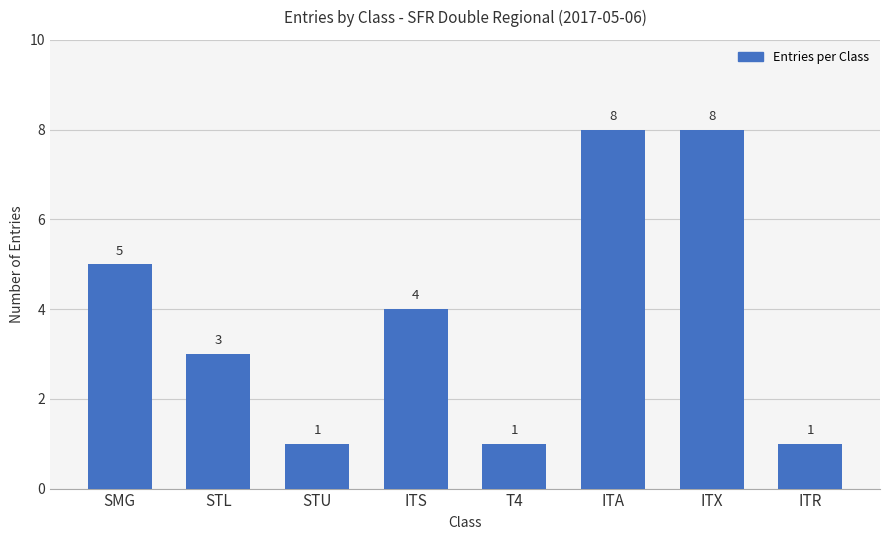

What is the ratio of the value at STU to the value at T4?

1.0